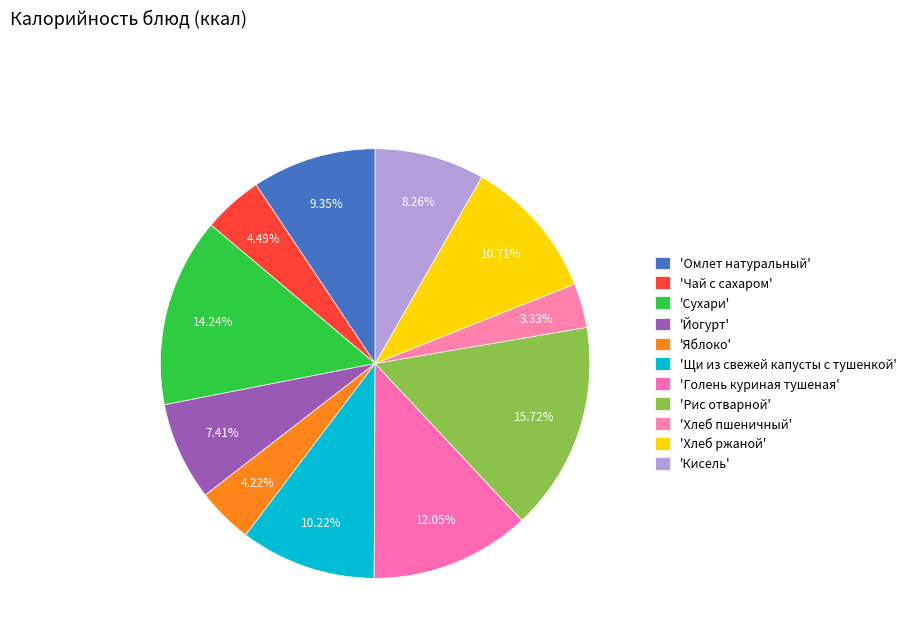

Rank the categories by value from highest to lowest.

Рис отварной, Сухари, Голень куриная тушеная, Хлеб ржаной, Щи из свежей капусты с тушенкой, Омлет натуральный, Кисель, Йогурт, Чай с сахаром, Яблоко, Хлеб пшеничный